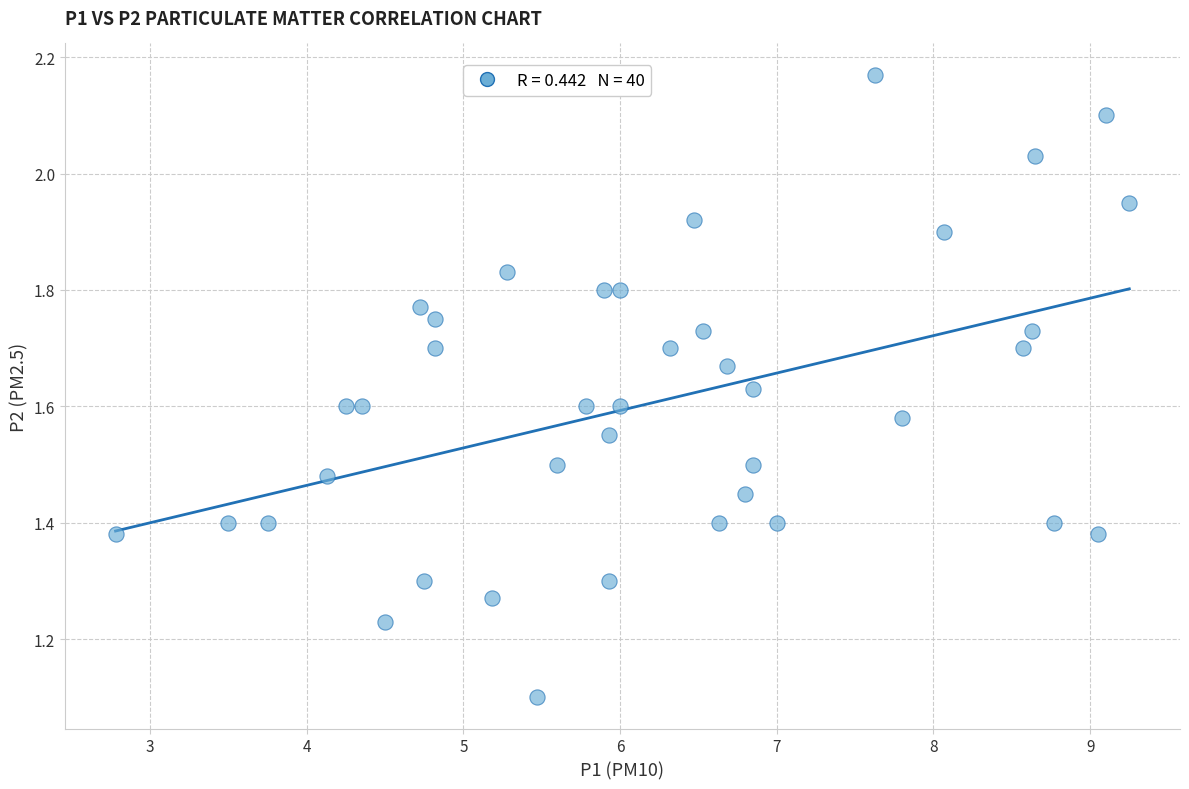

What Y value in the scatter plot is closest to 1?

1.1